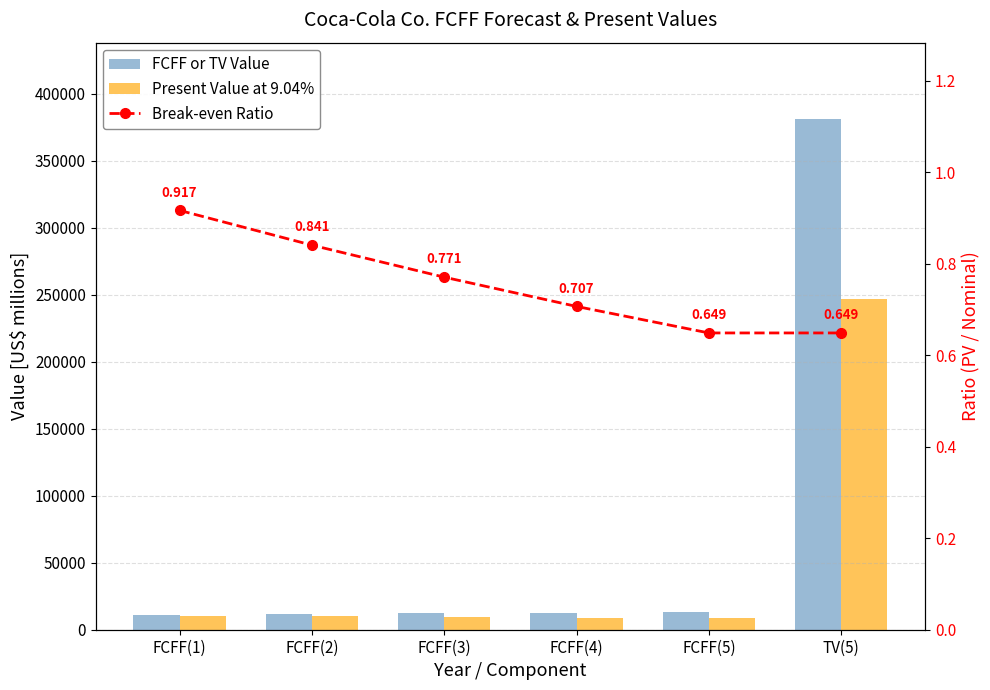

What is the minimum value shown in the chart?

0.6